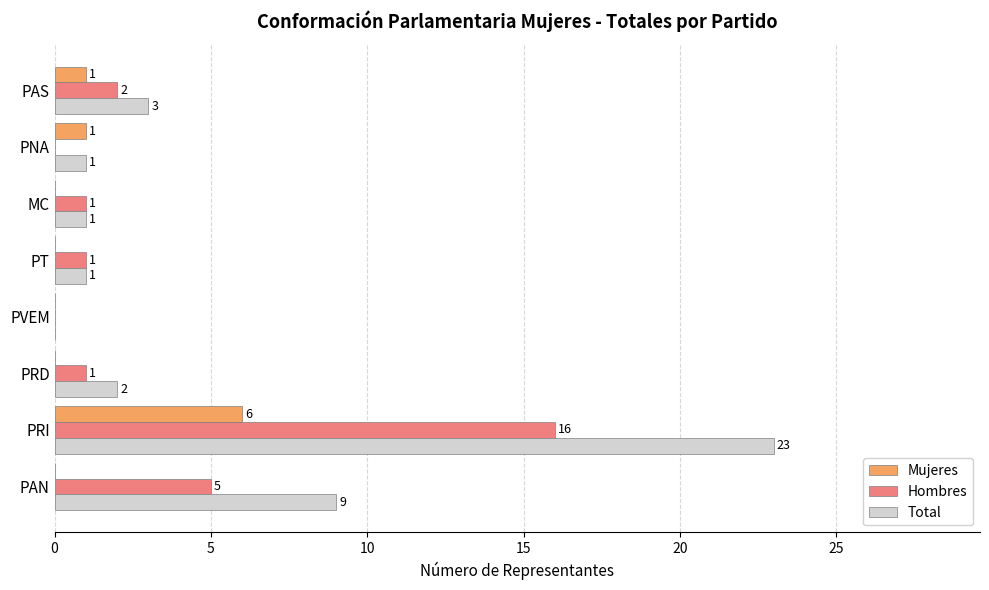

What is the greatest value displayed?

23